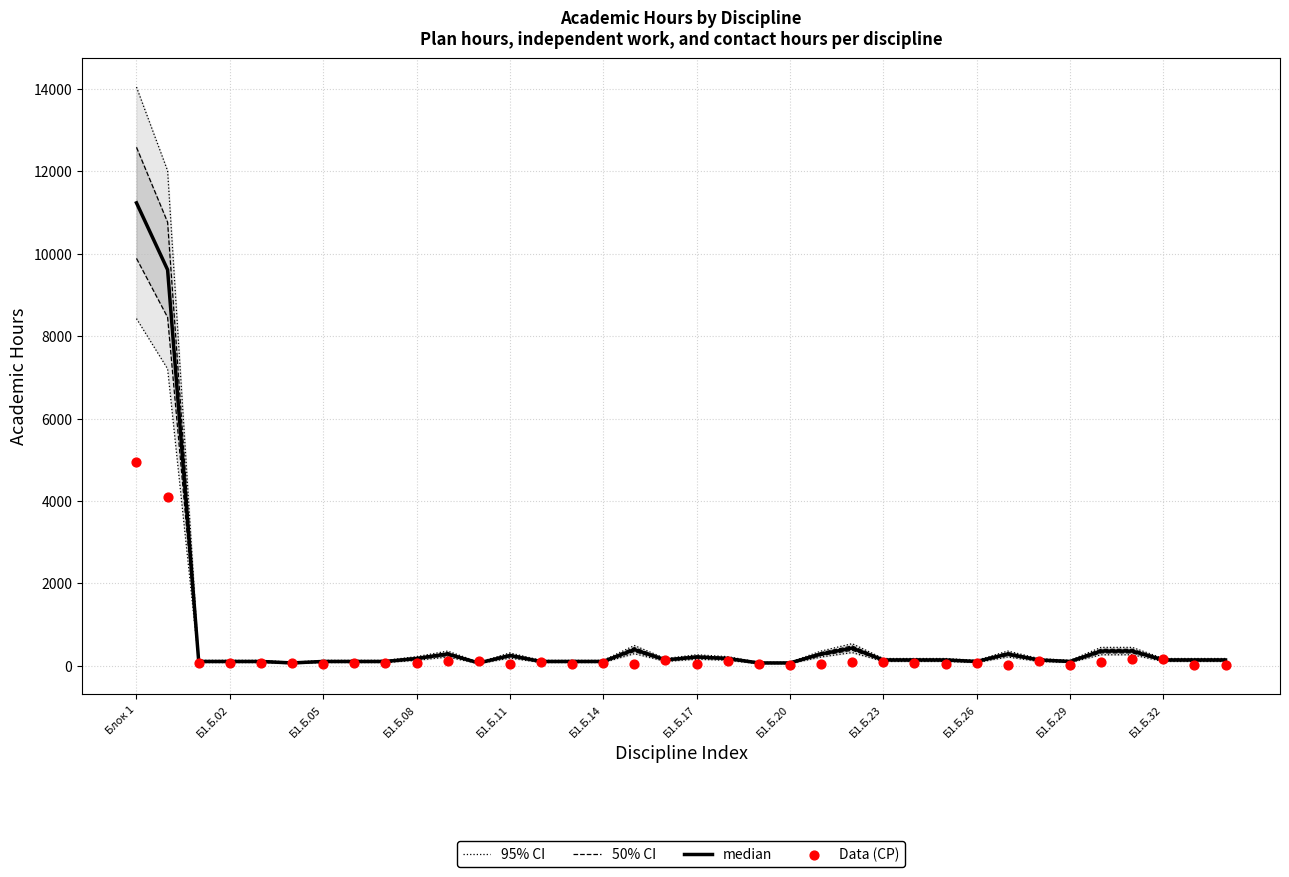

At how many categories does at least one series exceed 9723?

2